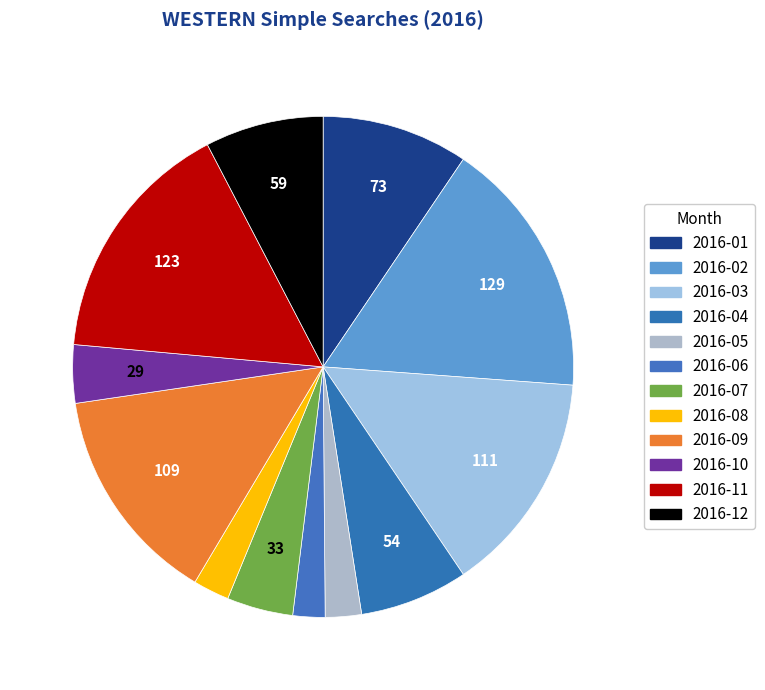

How much of the chart is everything except 2016-02?

83.3%